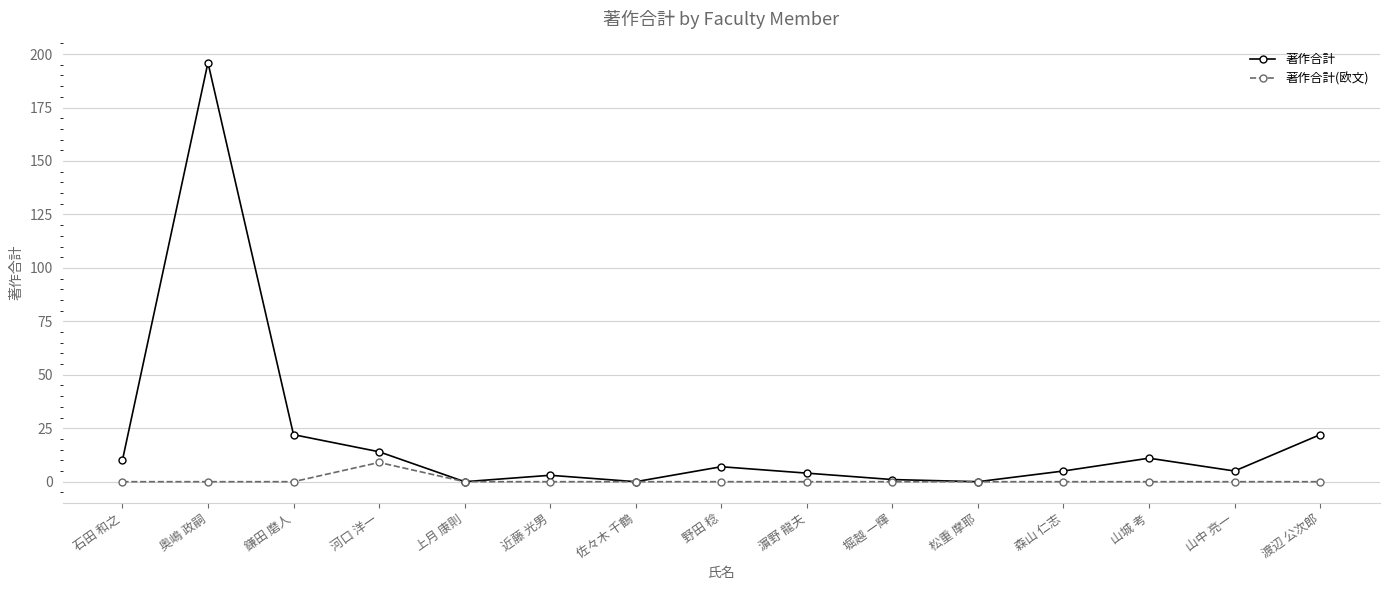

Count the number of data series in this chart.

2